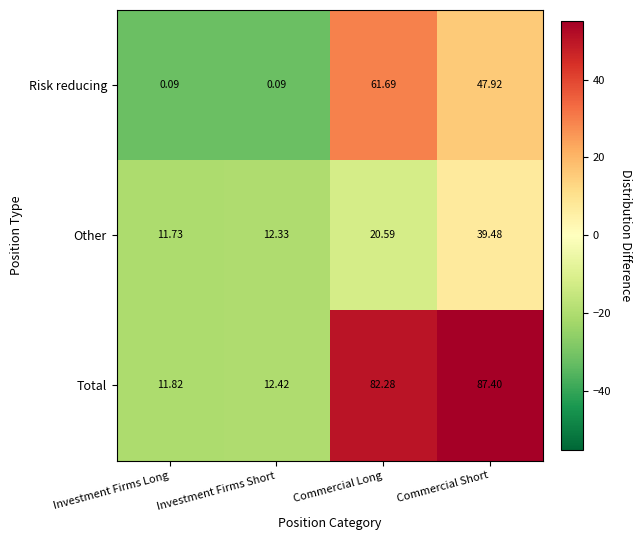

List the series in order of their peak value, lowest first.

Other, Risk reducing, Total